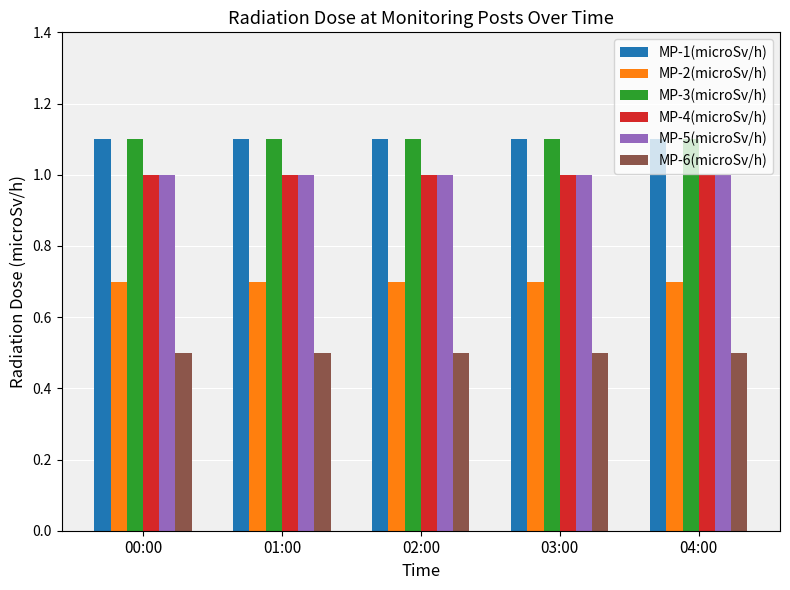

What is the maximum value for MP-2(microSv/h)?

0.7